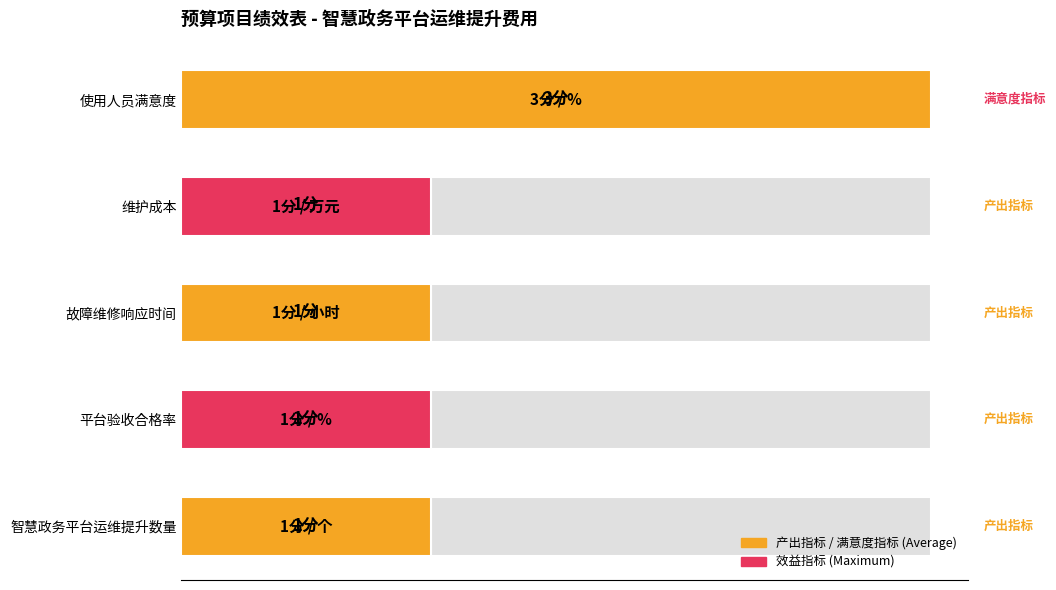

What is the sum of all values?

2.3